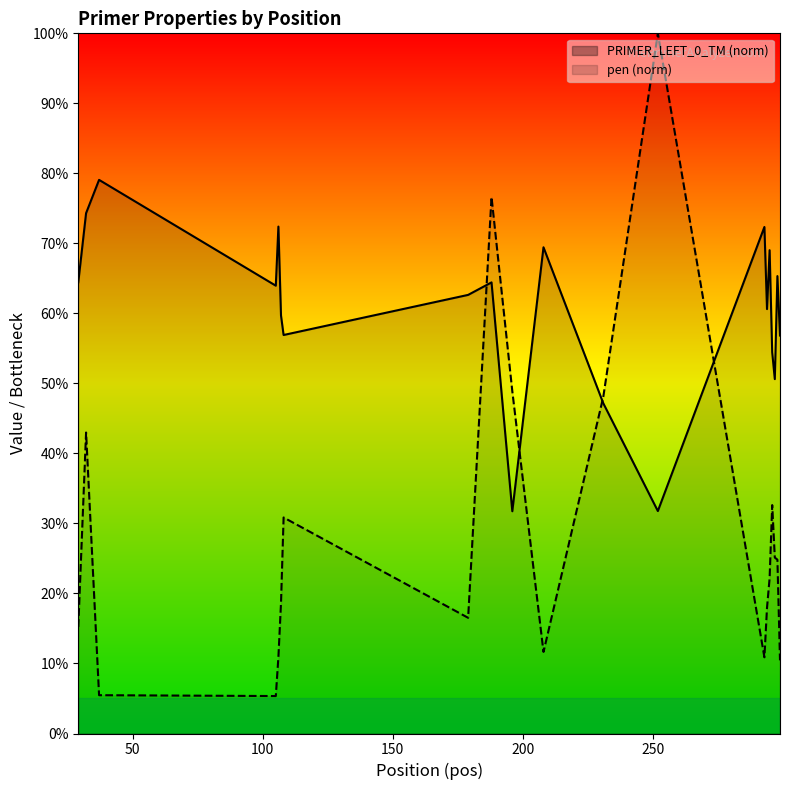

The pen series shows 22.2 at 295. True or false?

True